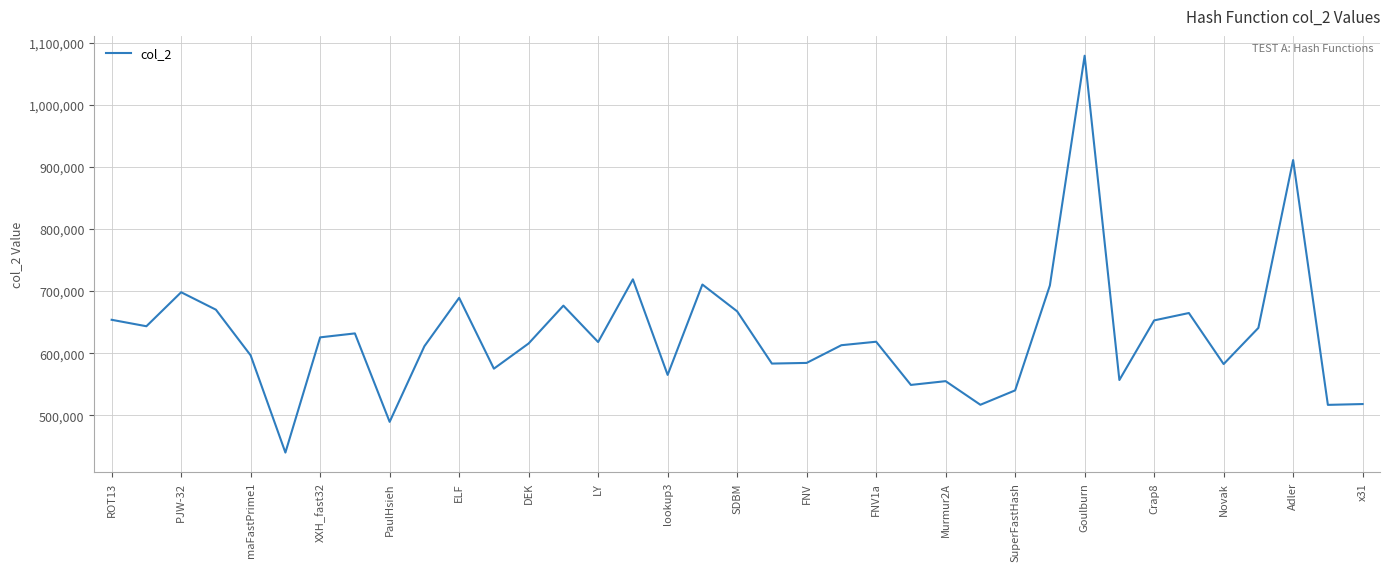

What is the minimum value shown in the chart?

440042